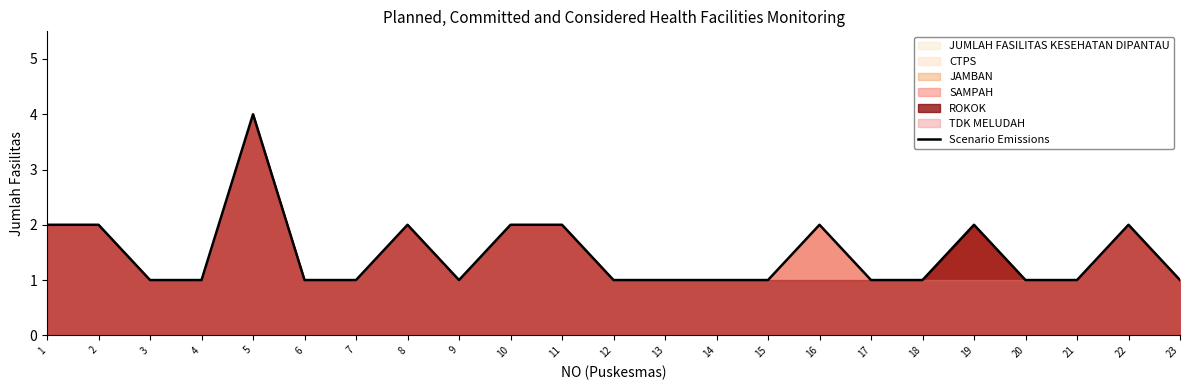

What is the difference between the maximum and minimum values?

3